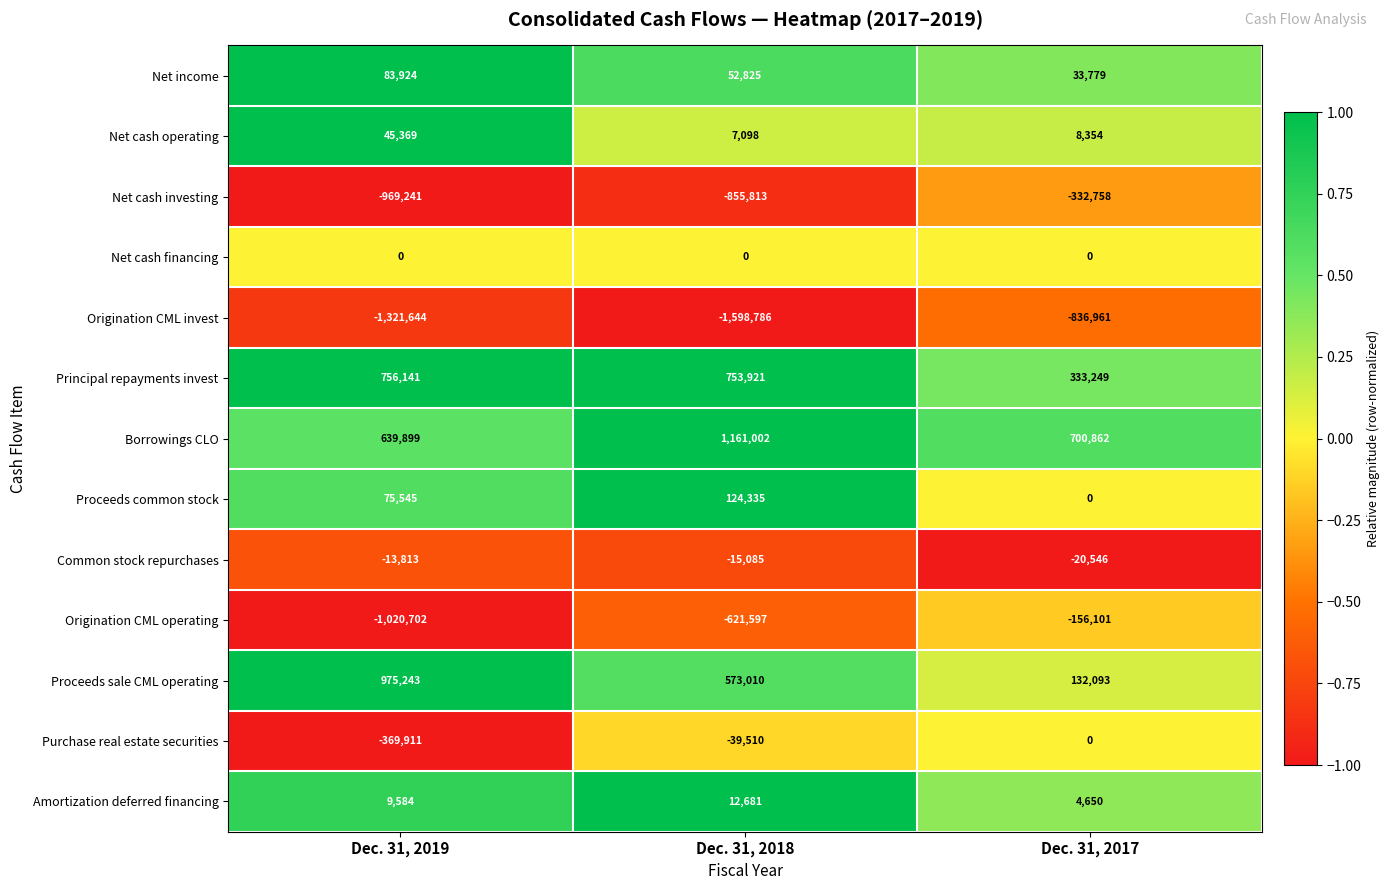

What is the difference between the Common stock repurchases values at Dec. 31, 2018 and Dec. 31, 2017?

5461